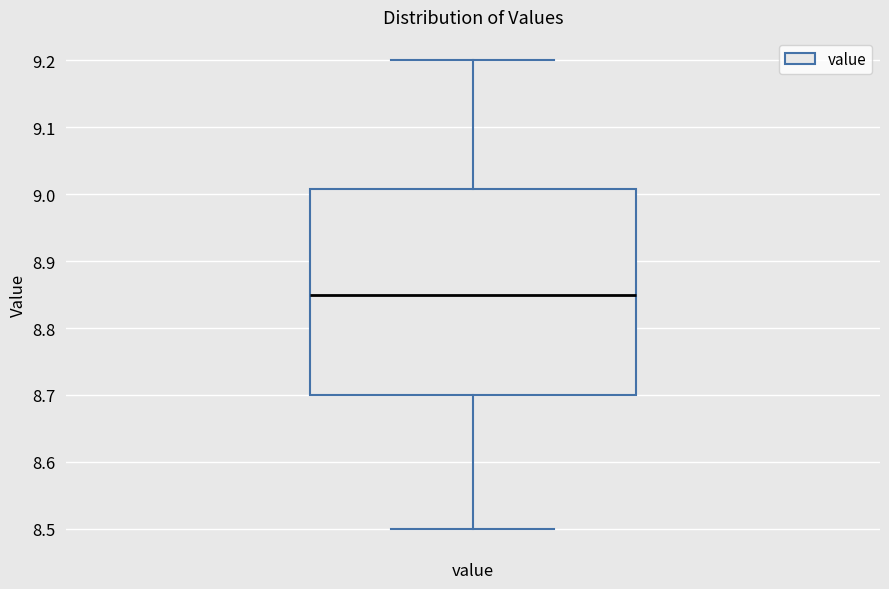

Transcribe this box plot: give where the median line is, the range the box spans, and where the two whiskers end, as read against the y-axis. The values are not printed on the chart, so give them approximately, as read against the axis.

median 8.85, box 8.70 to 9.01, whiskers 8.50 to 9.20